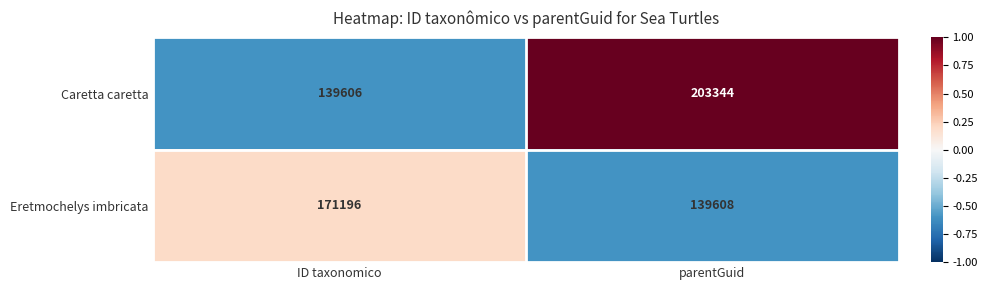

At which label is Caretta caretta closest to 171475?

ID taxonomico